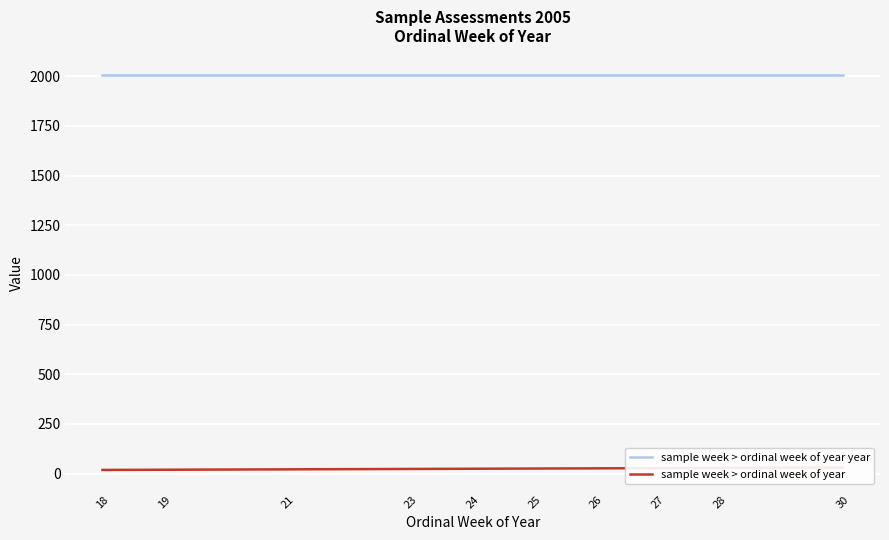

Which series has the largest total across all categories?

sample week > ordinal week of year year